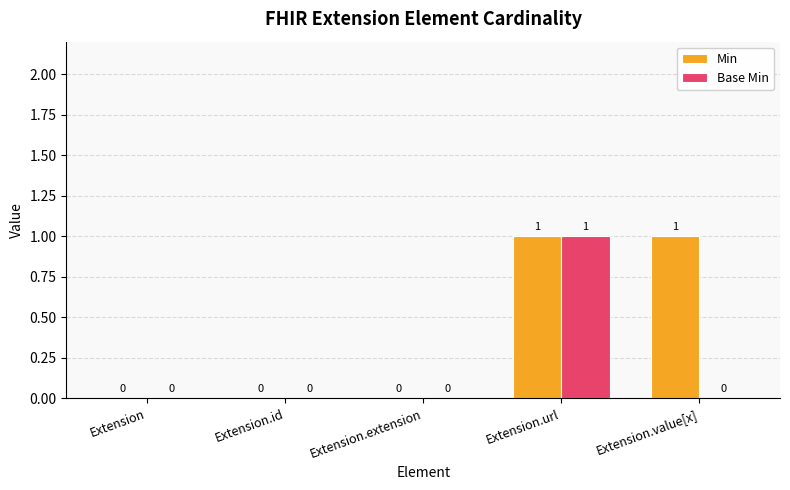

Which series has the largest total across all categories?

Min